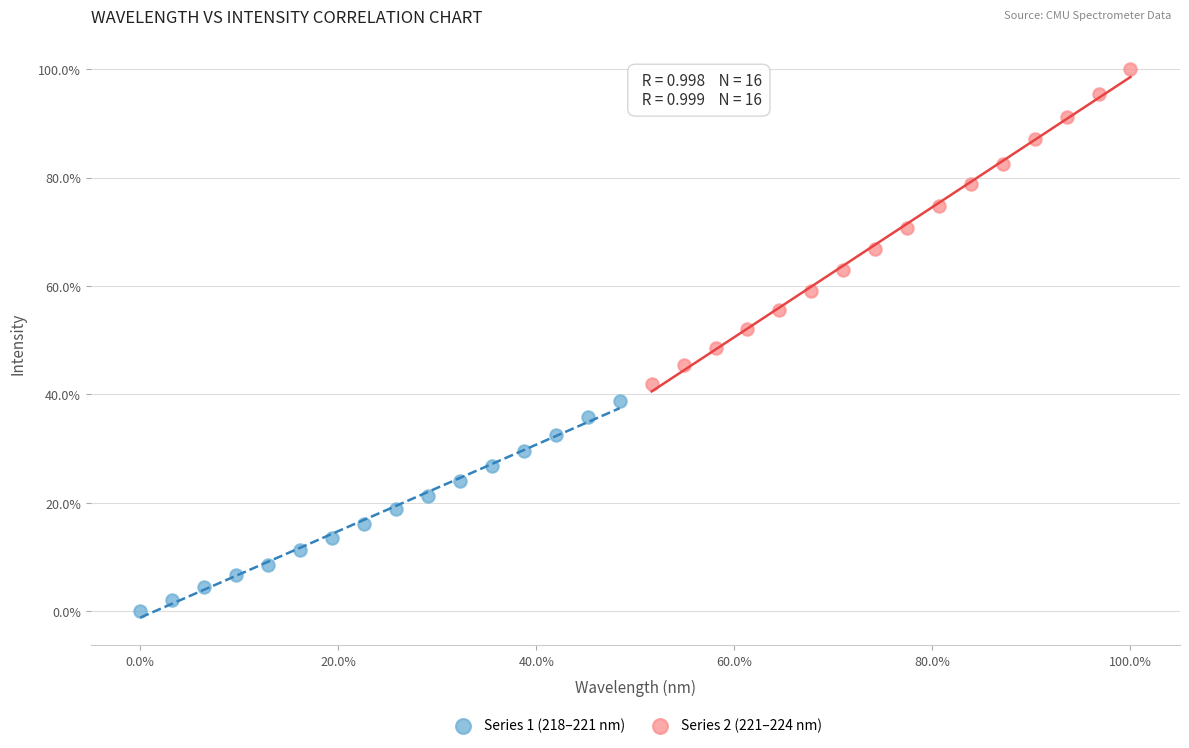

What are all the series names shown in the legend?

Series 1 (218–221 nm), Series 2 (221–224 nm)